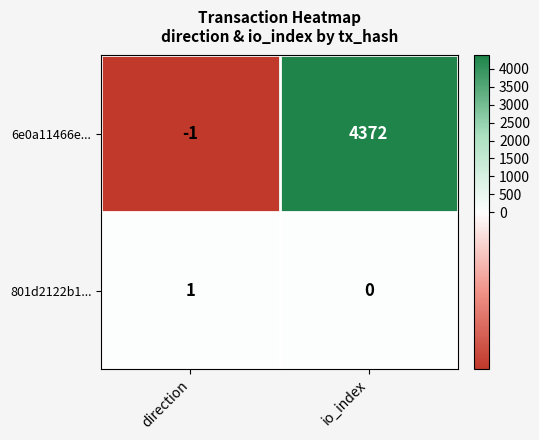

How many series are shown in this chart?

2